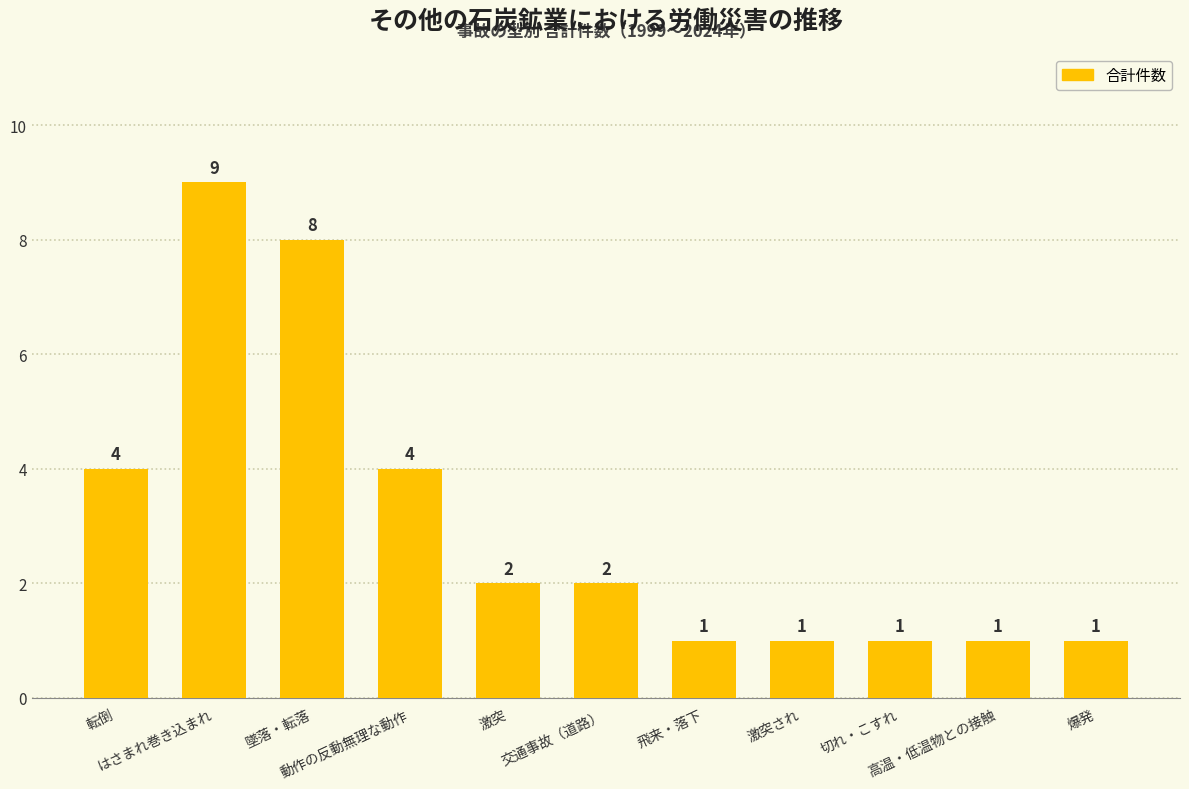

Approximately how many times larger is the value at 激突 compared to 飛来・落下?

2.0